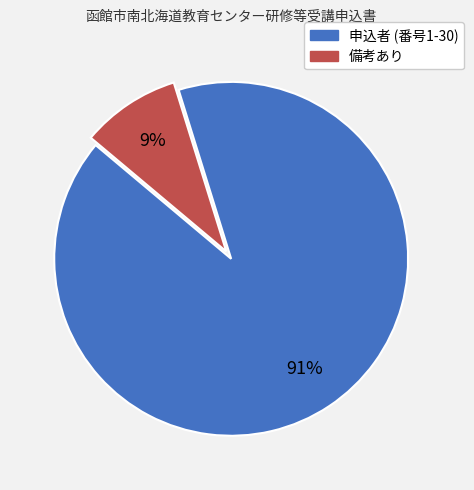

Which slice represents more than half of the pie?

申込者 (番号1-30)